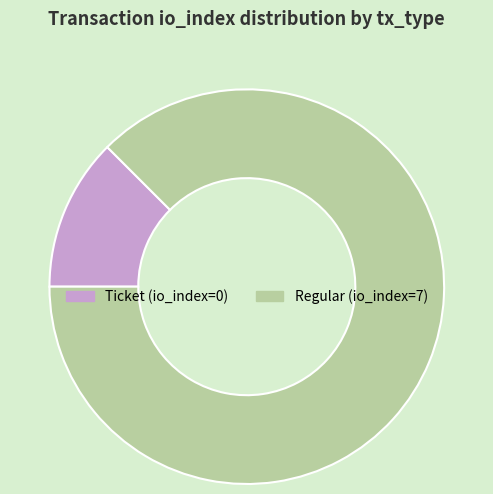

Which category has the smallest portion of the pie?

Ticket (io_index=0)